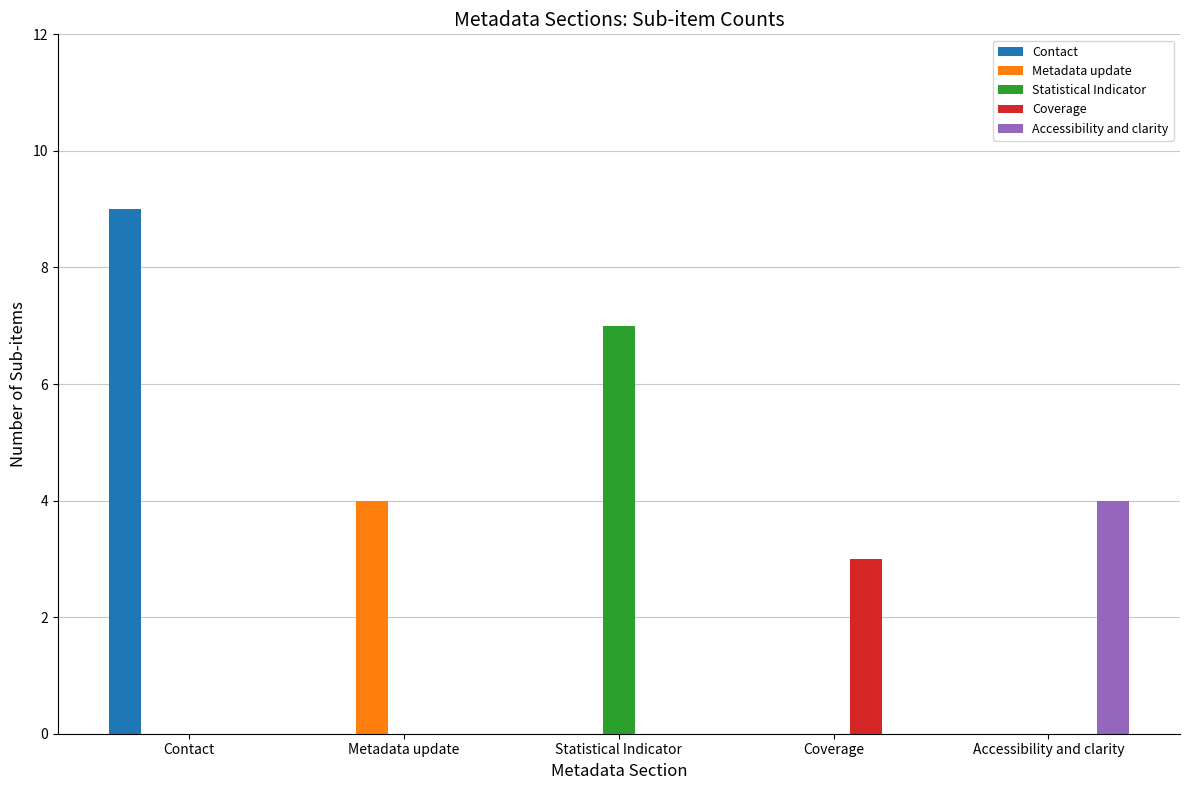

True or false: Statistical Indicator has a value of 3 at Accessibility and clarity.

False